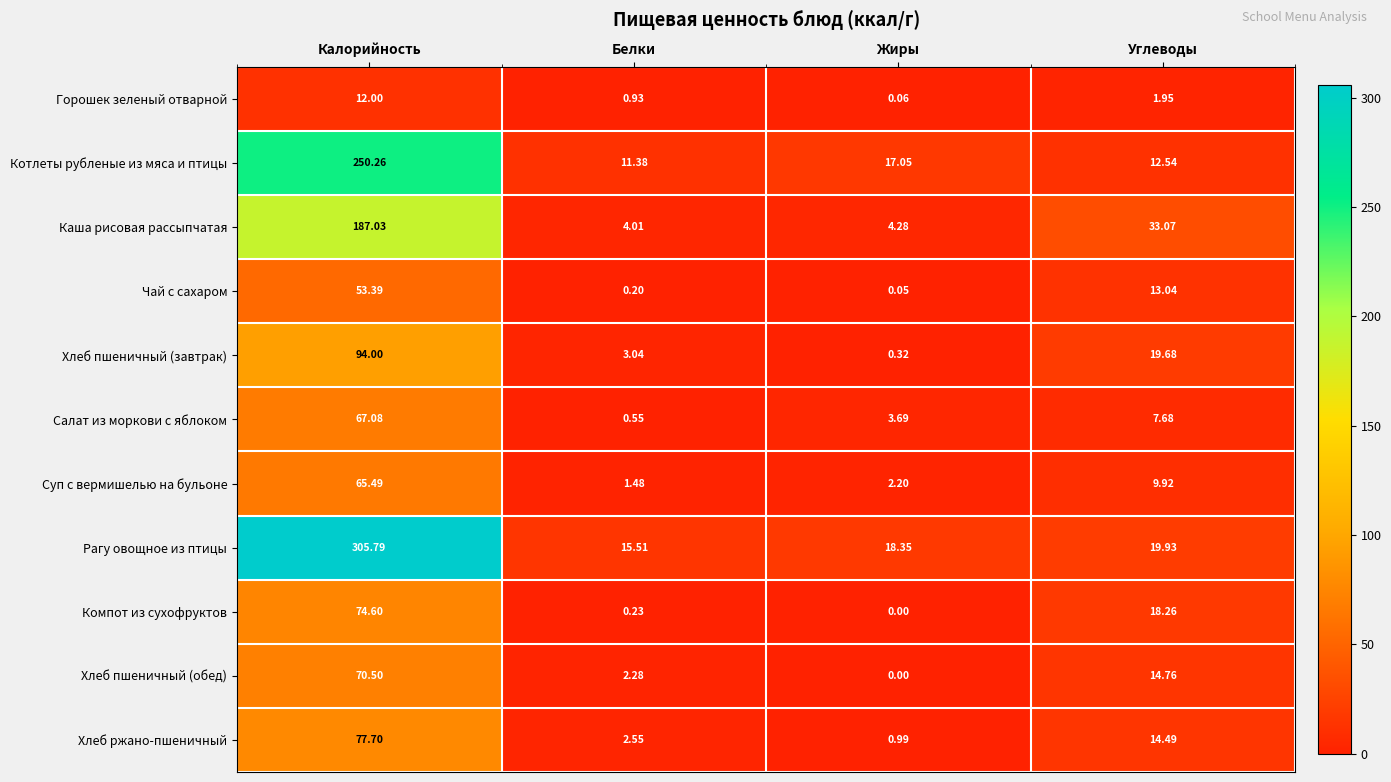

At which label does Котлеты рубленые из мяса и птицы first exceed 17?

Калорийность